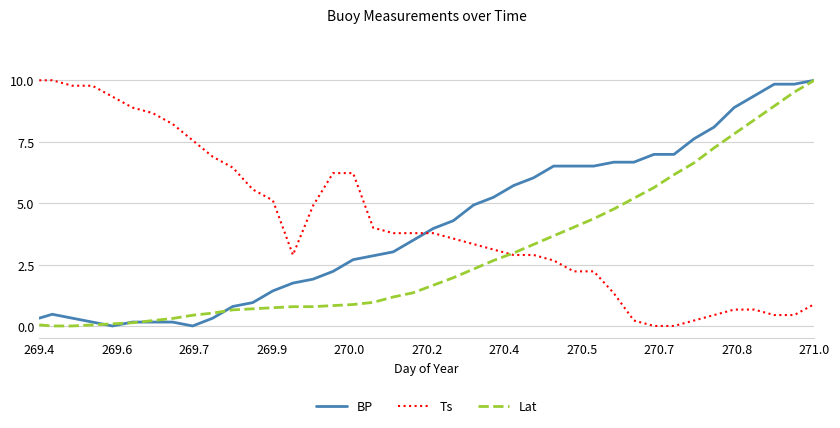

After their last crossing, which series has the higher values: BP or Ts?

BP